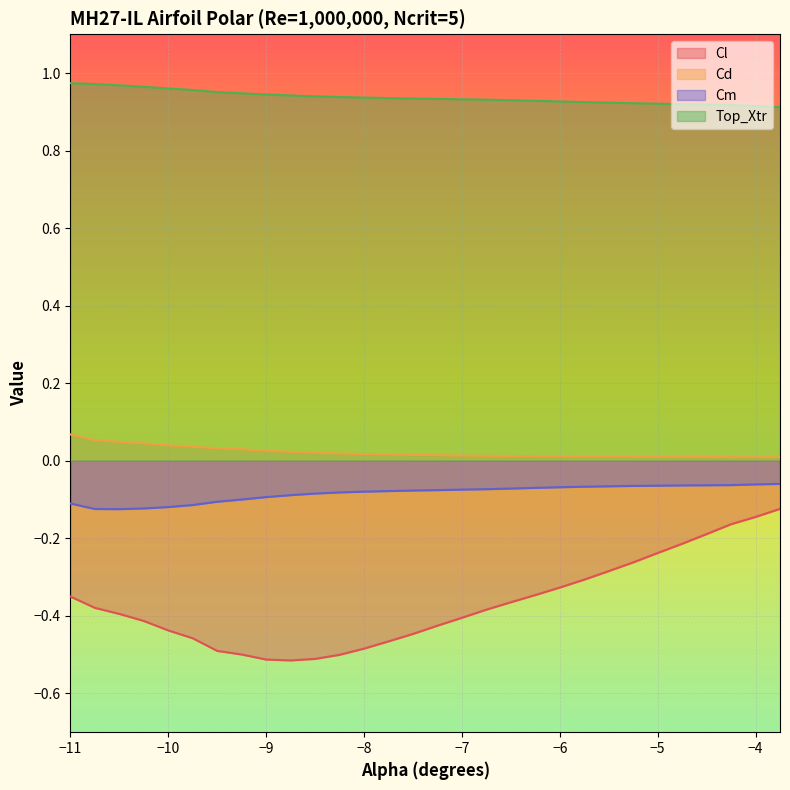

What are all the series names shown in the legend?

Cl, Cd, Cm, Top_Xtr